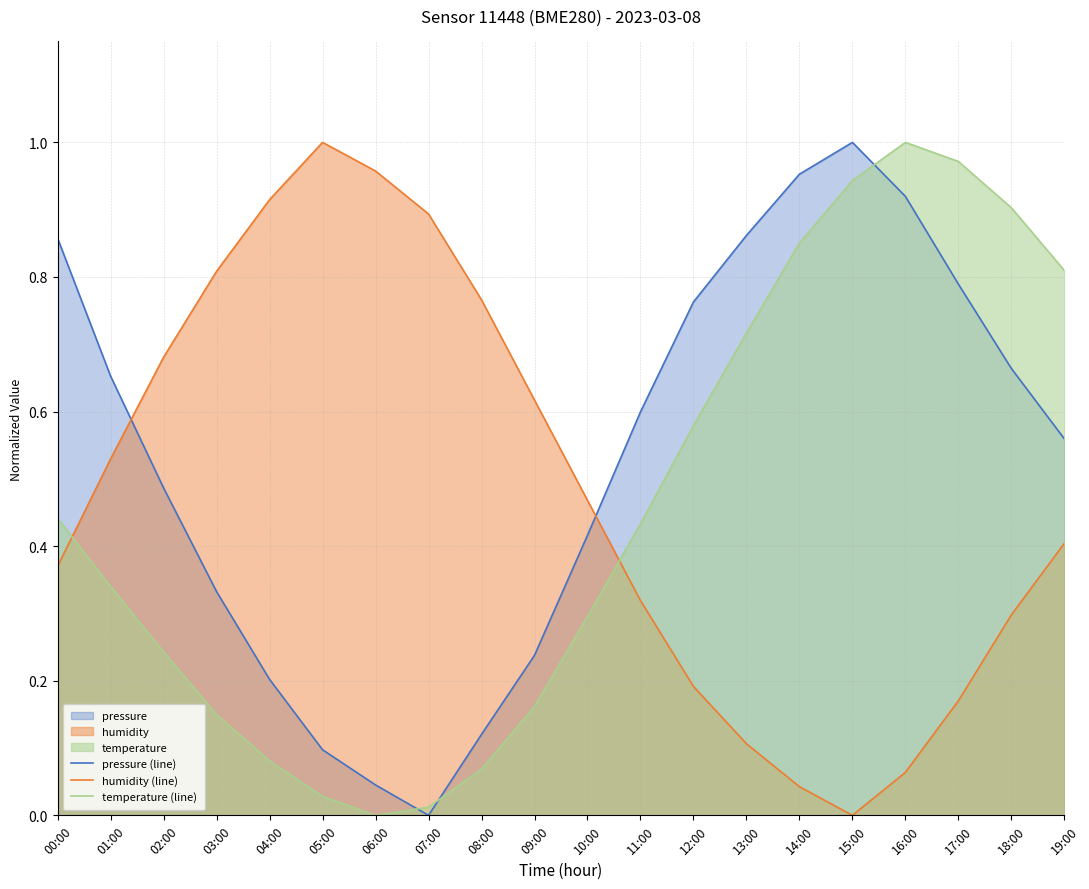

The value of pressure (line) at 02:00 is 0.5. True or false?

True